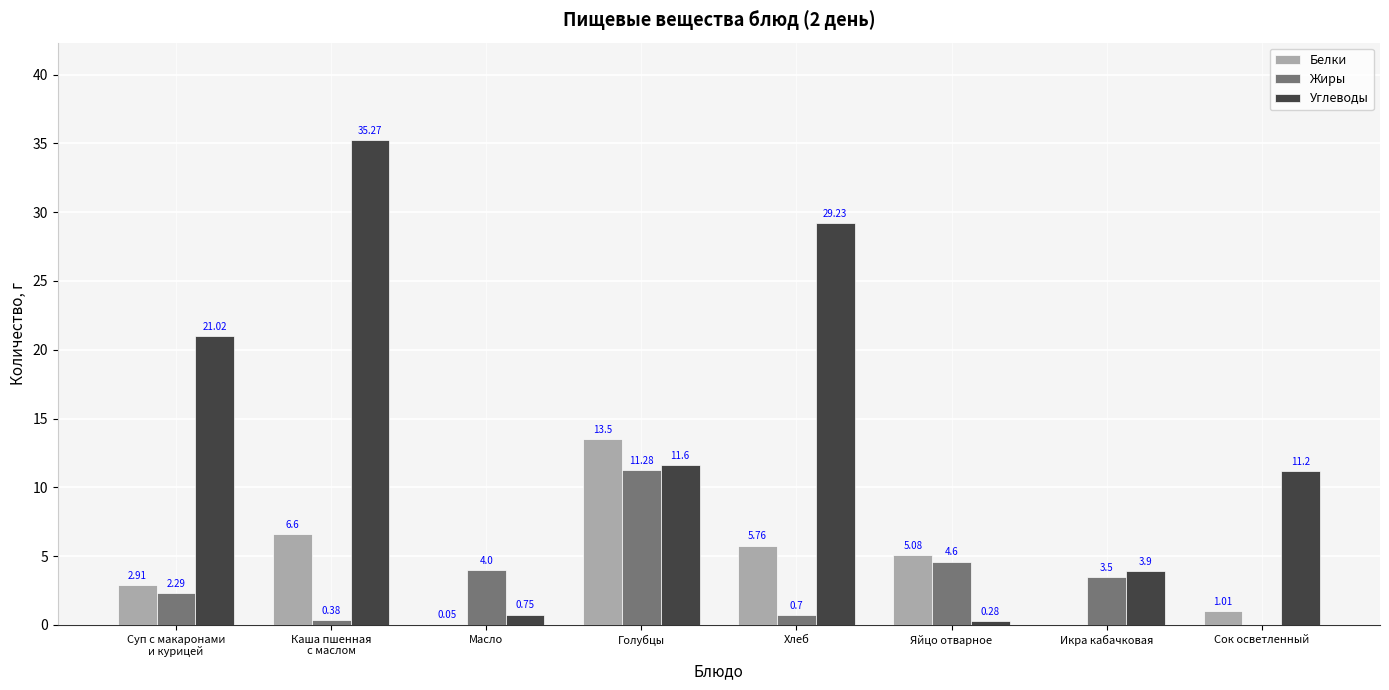

Which series has the largest total across all categories?

Углеводы